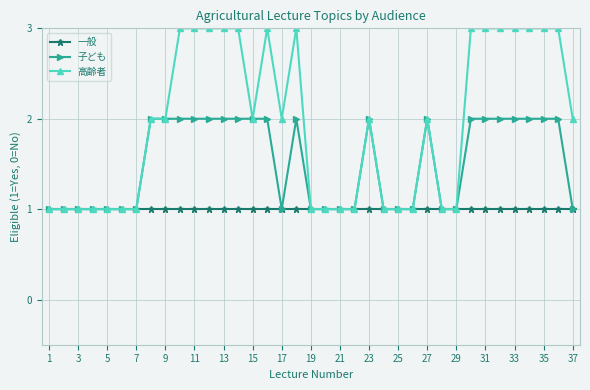

Rank the series by their average value, from highest to lowest.

高齢者, 子ども, 一般